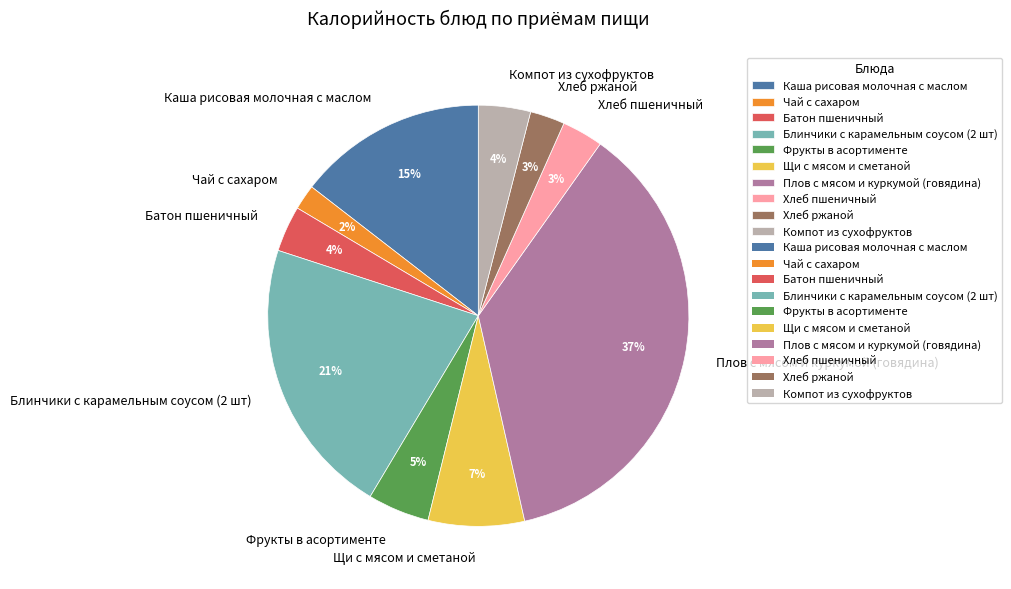

Is there a majority slice in this chart?

No